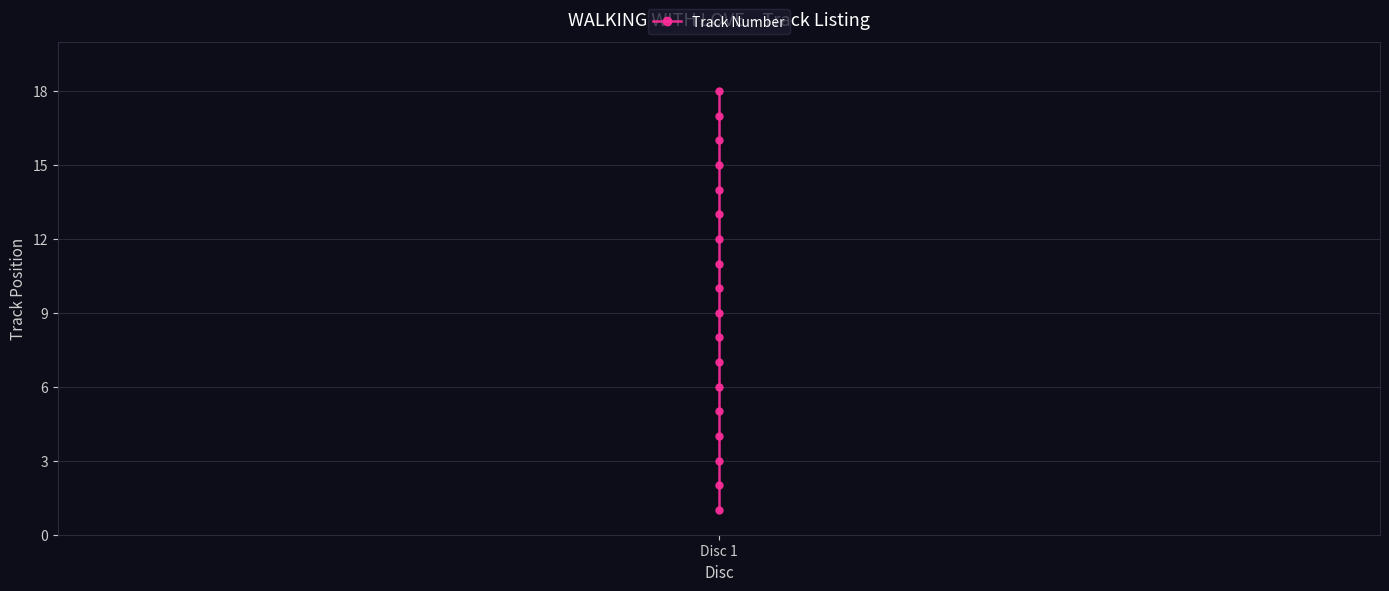

Is it true that the value at Disc 1 is 12?

True